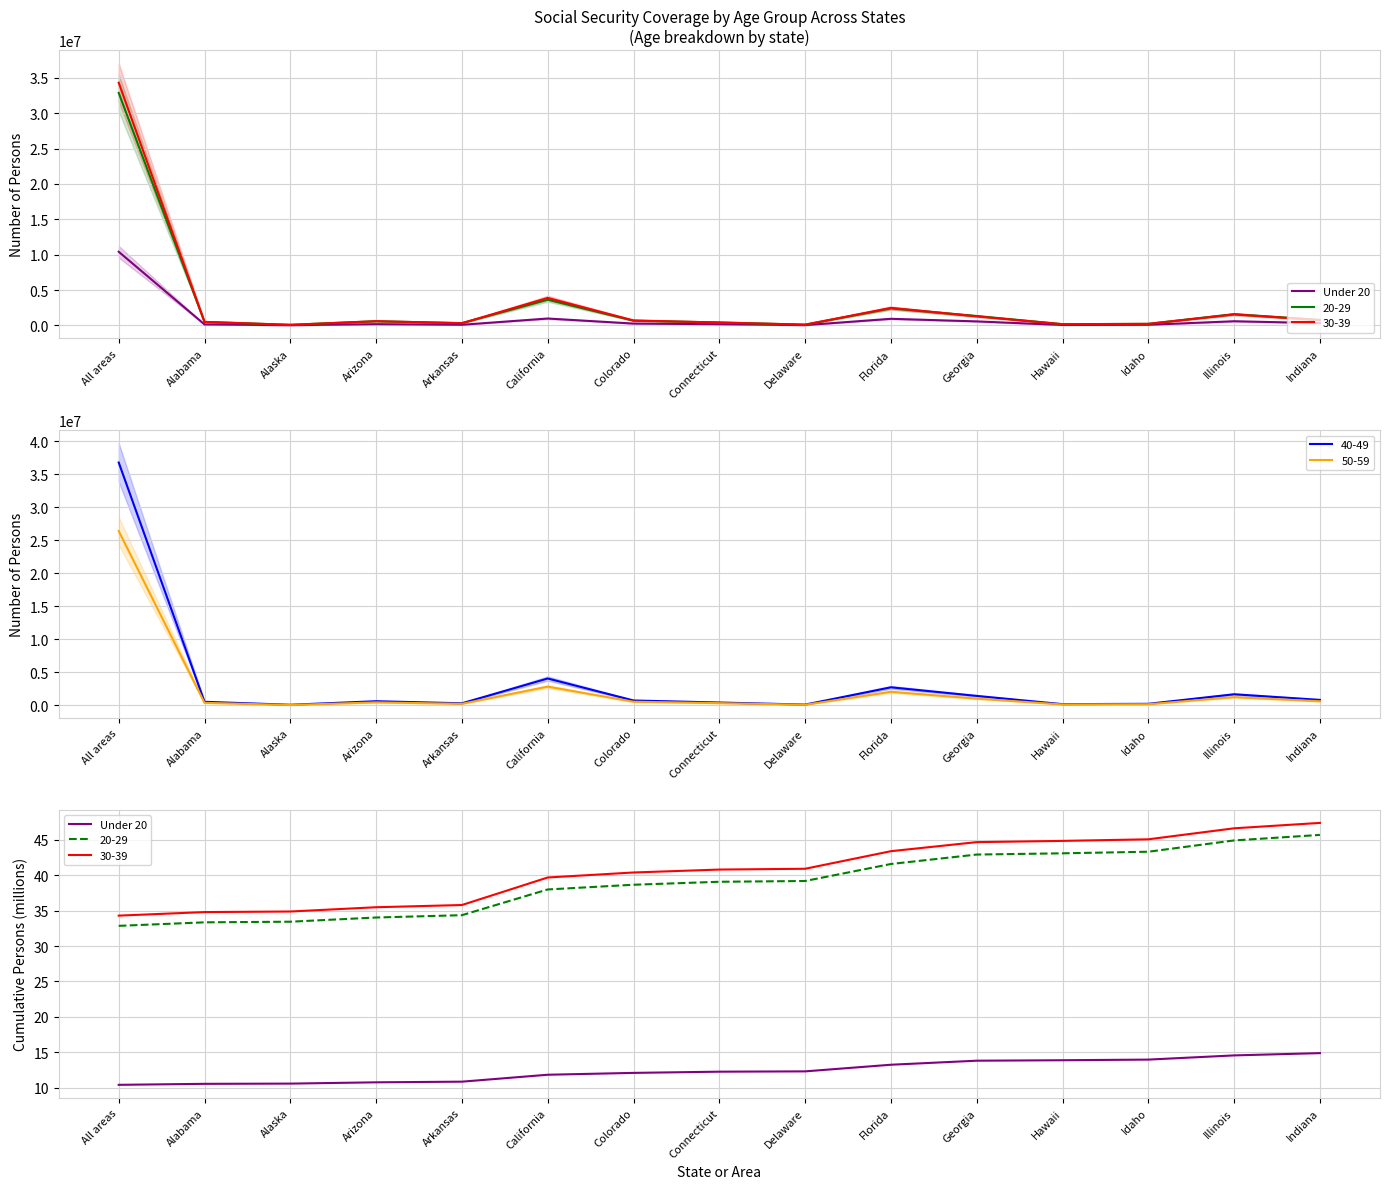

Which has a higher value, Delaware or Illinois?

Illinois